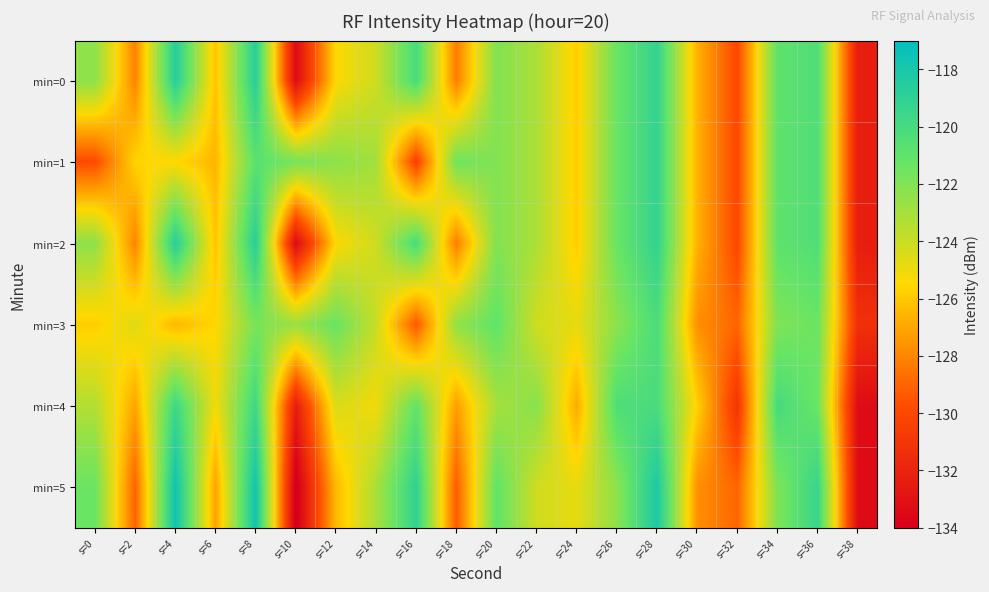

Reading left to right, what are all the values shown in this chart?

min=0: s=0=-122.4	s=2=-128.1	s=4=-118.6	s=6=-126.2	s=8=-118.7	s=10=-133.4	s=12=-125.5	s=14=-124.1	s=16=-120.1	s=18=-128.3	s=20=-122.0	s=22=-123.2	s=24=-125.9	s=26=-121.3	s=28=-119.2	s=30=-126.7	s=32=-130.0	s=34=-121.0	s=36=-120.4	s=38=-132.3
min=1: s=0=-129.9	s=2=-125.6	s=4=-125.5	s=6=-126.5	s=8=-120.8	s=10=-121.7	s=12=-122.3	s=14=-123.0	s=16=-130.4	s=18=-121.5	s=20=-122.0	s=22=-123.2	s=24=-125.9	s=26=-121.3	s=28=-119.2	s=30=-126.7	s=32=-130.0	s=34=-121.0	s=36=-120.4	s=38=-132.3
min=2: s=0=-122.4	s=2=-128.1	s=4=-118.6	s=6=-126.2	s=8=-118.7	s=10=-133.4	s=12=-125.5	s=14=-124.1	s=16=-120.1	s=18=-128.3	s=20=-122.0	s=22=-123.2	s=24=-125.9	s=26=-121.3	s=28=-119.2	s=30=-126.7	s=32=-130.0	s=34=-121.0	s=36=-120.4	s=38=-132.3
min=3: s=0=-125.9	s=2=-124.6	s=4=-126.5	s=6=-125.5	s=8=-121.8	s=10=-122.7	s=12=-121.3	s=14=-124.0	s=16=-129.4	s=18=-122.5	s=20=-121.0	s=22=-124.2	s=24=-124.9	s=26=-122.3	s=28=-120.2	s=30=-127.7	s=32=-129.0	s=34=-122.0	s=36=-121.4	s=38=-131.3
min=4: s=0=-123.4	s=2=-127.1	s=4=-119.6	s=6=-125.2	s=8=-119.7	s=10=-132.4	s=12=-124.5	s=14=-125.1	s=16=-121.1	s=18=-127.3	s=20=-123.0	s=22=-122.2	s=24=-126.9	s=26=-120.3	s=28=-120.2	s=30=-125.7	s=32=-131.0	s=34=-120.0	s=36=-121.4	s=38=-133.3
min=5: s=0=-121.4	s=2=-129.1	s=4=-117.6	s=6=-127.2	s=8=-117.7	s=10=-134.4	s=12=-126.5	s=14=-123.1	s=16=-119.1	s=18=-129.3	s=20=-121.0	s=22=-124.2	s=24=-124.9	s=26=-122.3	s=28=-118.2	s=30=-127.7	s=32=-129.0	s=34=-122.0	s=36=-119.4	s=38=-133.3